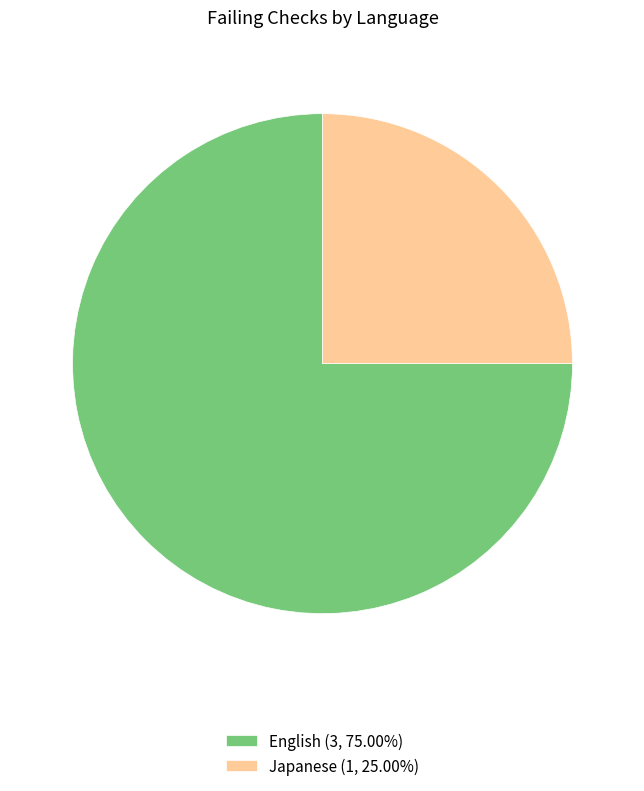

Combined, do Japanese (1, 25.00%) and English (3, 75.00%) account for over 50%?

Yes